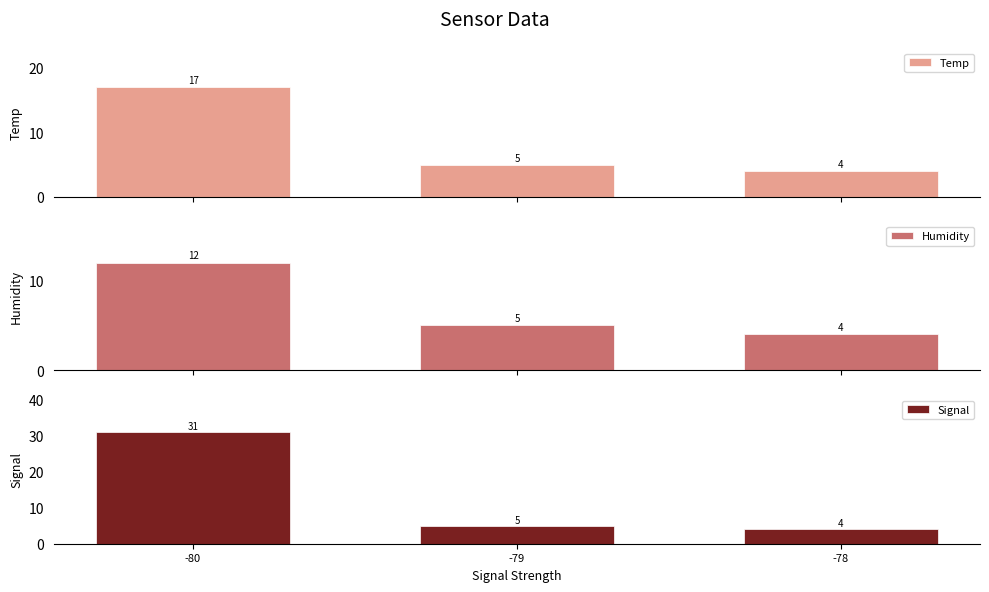

At -78, list the series in order from smallest to largest.

Temp, Humidity, Signal